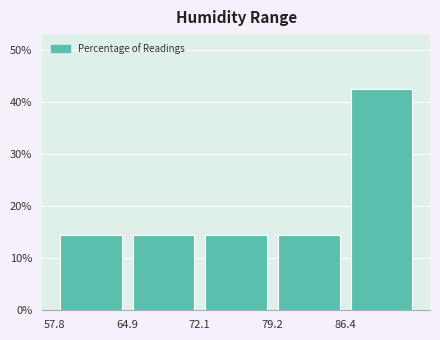

How tall is the bar that spans 86 to 94 on the x-axis? Neither the bar edges nor the heights are printed on the chart, so give them approximately, as read against the axes.

42